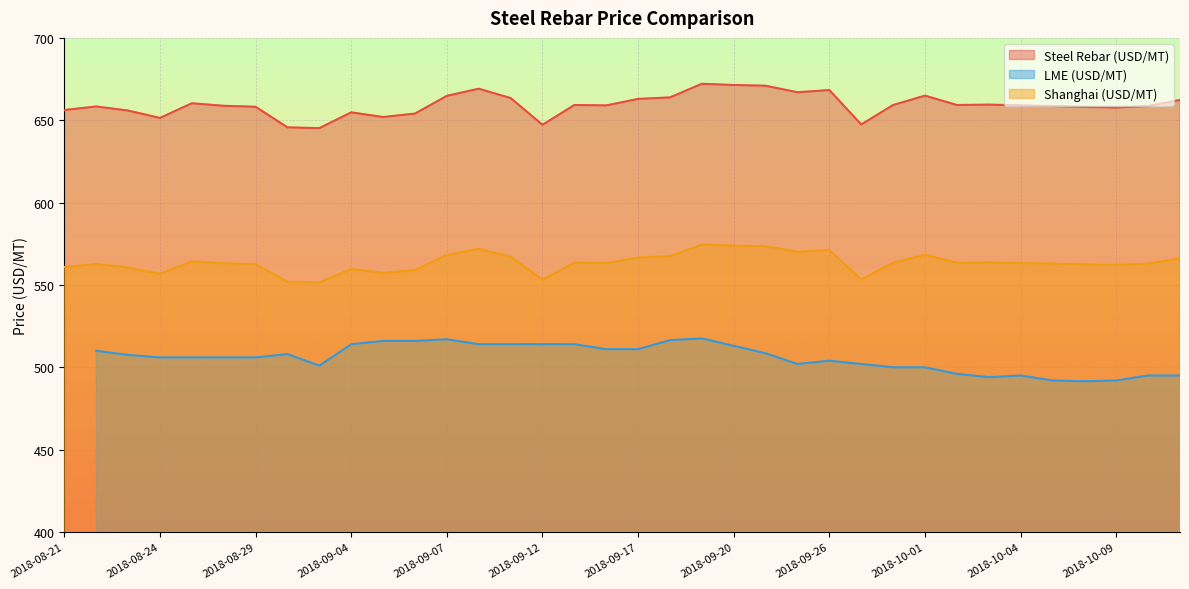

Is it true that Steel Rebar (USD/MT) equals 658.2 at 2018-08-29?

True